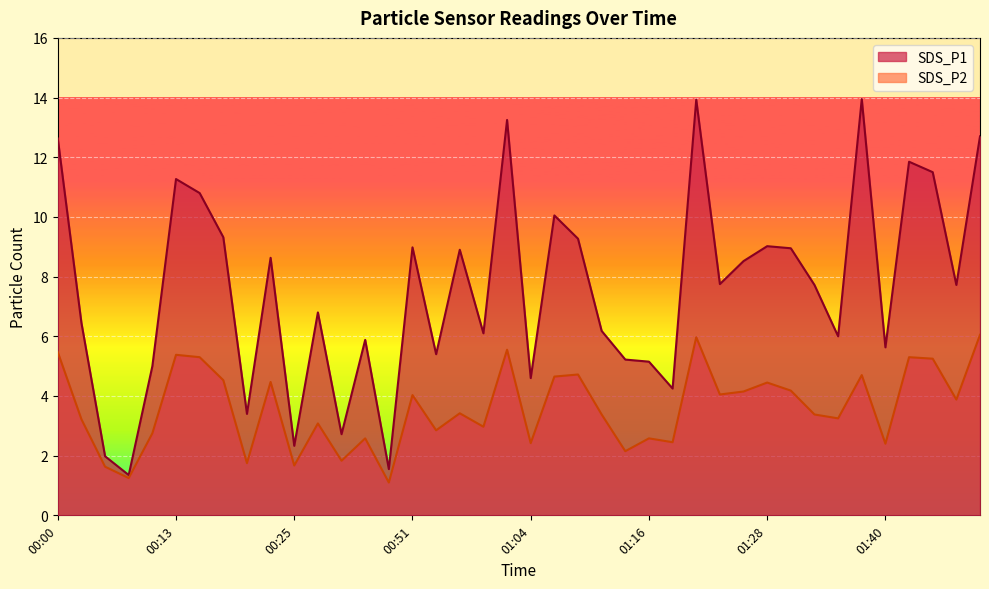

List the labels in order of SDS_P1 value, smallest first.

00:08, 00:49, 00:05, 00:25, 00:30, 00:20, 01:18, 01:04, 00:10, 01:16, 01:13, 00:54, 01:40, 00:33, 01:35, 00:59, 01:11, 00:03, 00:28, 01:33, 01:48, 01:23, 01:26, 00:23, 00:56, 01:30, 00:51, 01:28, 01:08, 00:18, 01:06, 00:15, 00:13, 01:45, 01:43, 00:00, 01:50, 01:01, 01:21, 01:38